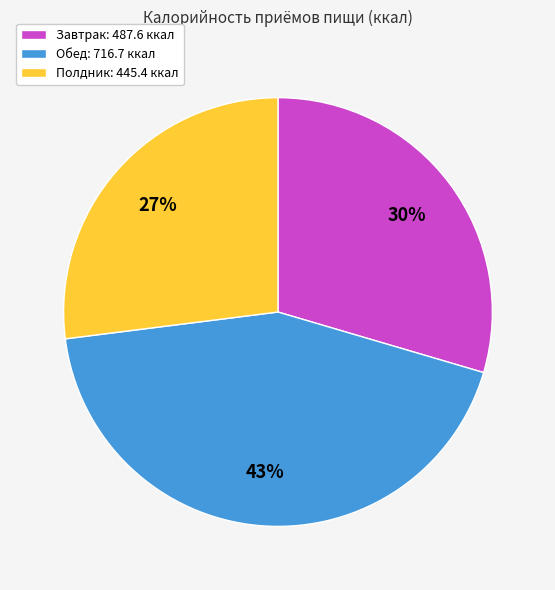

How many slices are in this pie chart?

3